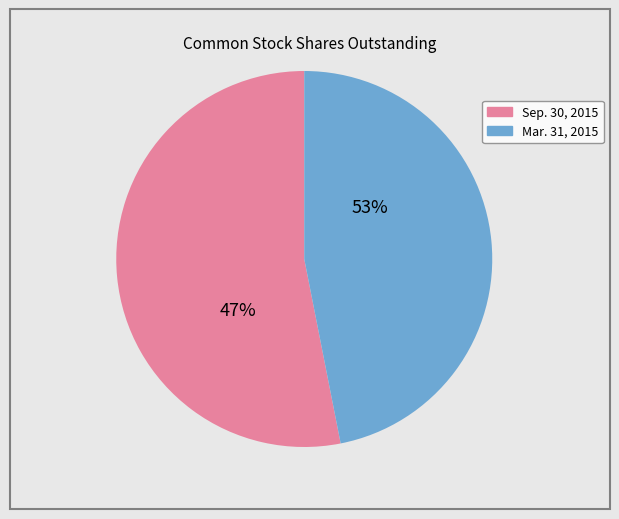

Is it true that Sep. 30, 2015 is 62% of the pie?

False